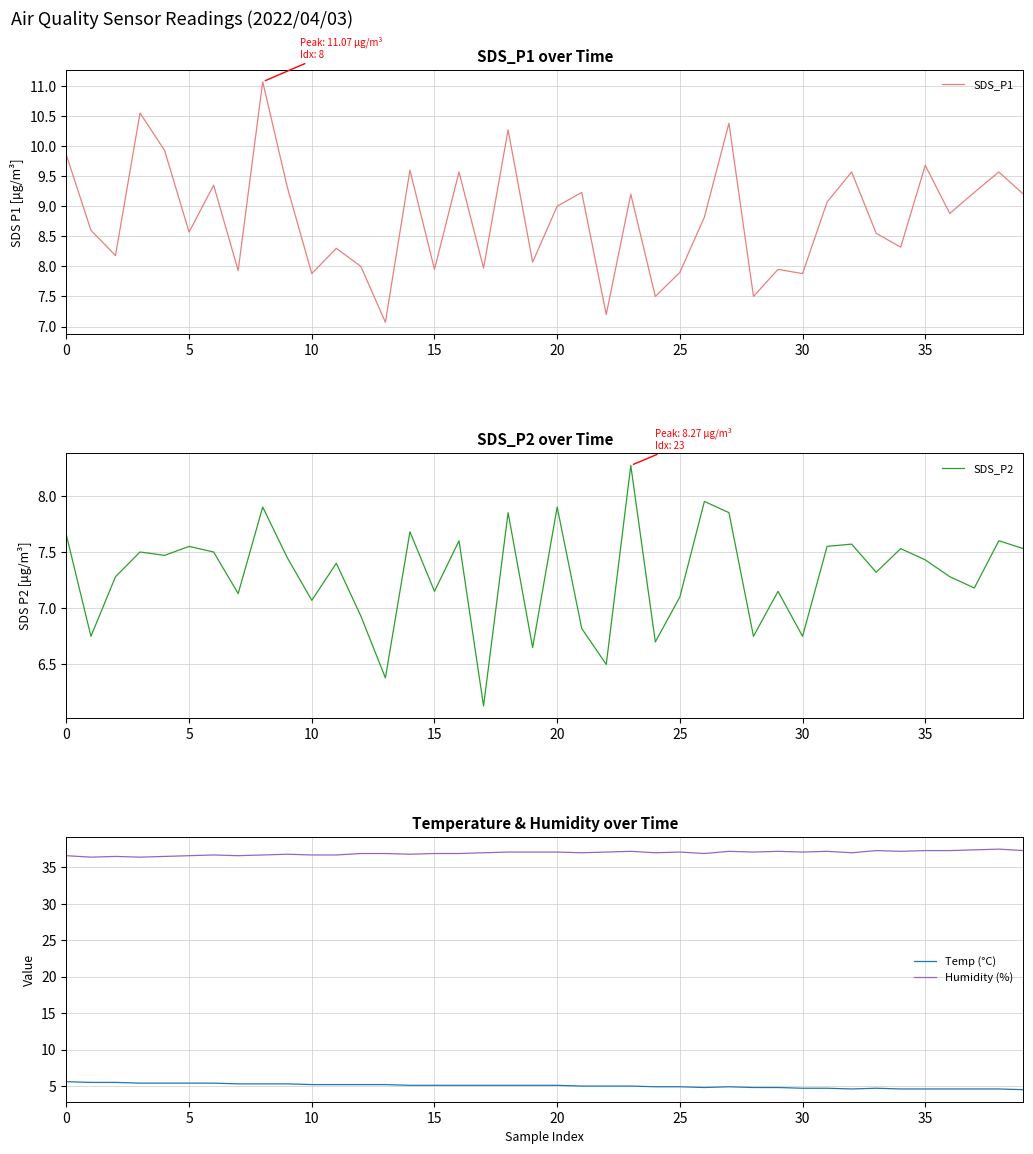

Reading left to right, what are all the values shown in this chart?

SDS_P1: 9.8	8.6	8.2	10.6	9.9	8.6	9.3	7.9	11.1	9.3	7.9	8.3	8.0	7.1	9.6	8.0	9.6	8.0	10.3	8.1	9.0	9.2	7.2	9.2	7.5	7.9	8.8	10.4	7.5	8.0	7.9	9.1	9.6	8.6	8.3	9.7	8.9	9.2	9.6	9.2
SDS_P2: 7.7	6.8	7.3	7.5	7.5	7.5	7.5	7.1	7.9	7.5	7.1	7.4	6.9	6.4	7.7	7.2	7.6	6.1	7.8	6.7	7.9	6.8	6.5	8.3	6.7	7.1	8.0	7.8	6.8	7.2	6.8	7.5	7.6	7.3	7.5	7.4	7.3	7.2	7.6	7.5
Temp (°C): 5.6	5.5	5.5	5.4	5.4	5.4	5.4	5.3	5.3	5.3	5.2	5.2	5.2	5.2	5.1	5.1	5.1	5.1	5.1	5.1	5.1	5.0	5.0	5.0	4.9	4.9	4.8	4.9	4.8	4.8	4.7	4.7	4.6	4.7	4.6	4.6	4.6	4.6	4.6	4.5
Humidity (%): 36.6	36.4	36.5	36.4	36.5	36.6	36.7	36.6	36.7	36.8	36.7	36.7	36.9	36.9	36.8	36.9	36.9	37.0	37.1	37.1	37.1	37.0	37.1	37.2	37.0	37.1	36.9	37.2	37.1	37.2	37.1	37.2	37.0	37.3	37.2	37.3	37.3	37.4	37.5	37.3